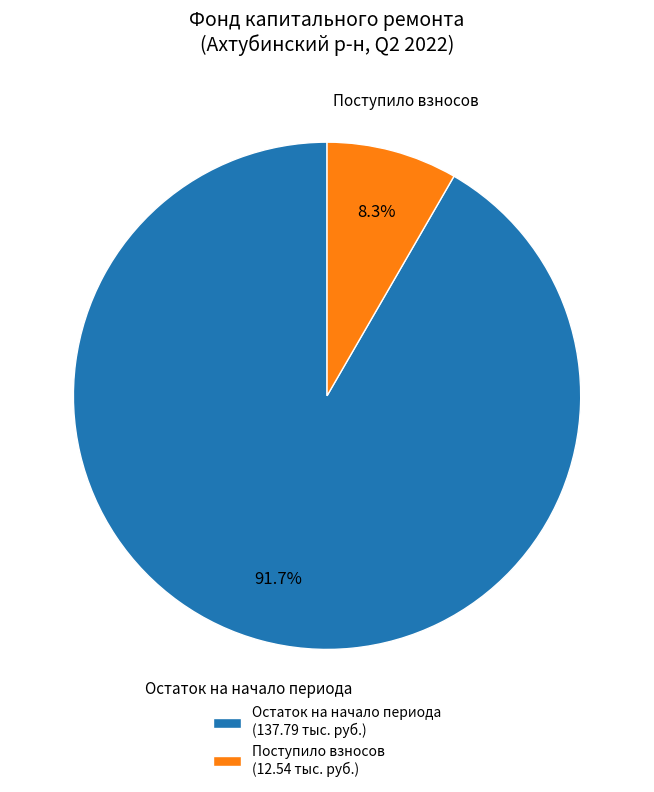

Which has a higher value, Остаток на начало периода (137.79 тыс. руб.) or Поступило взносов (12.54 тыс. руб.)?

Остаток на начало периода (137.79 тыс. руб.)